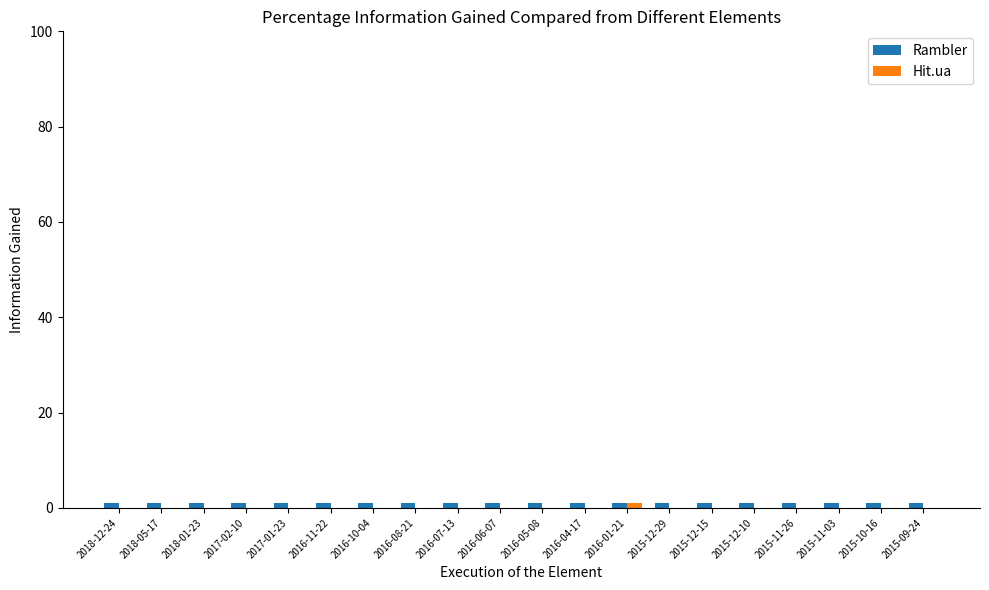

What value does the Rambler series have at 2015-10-16?

1